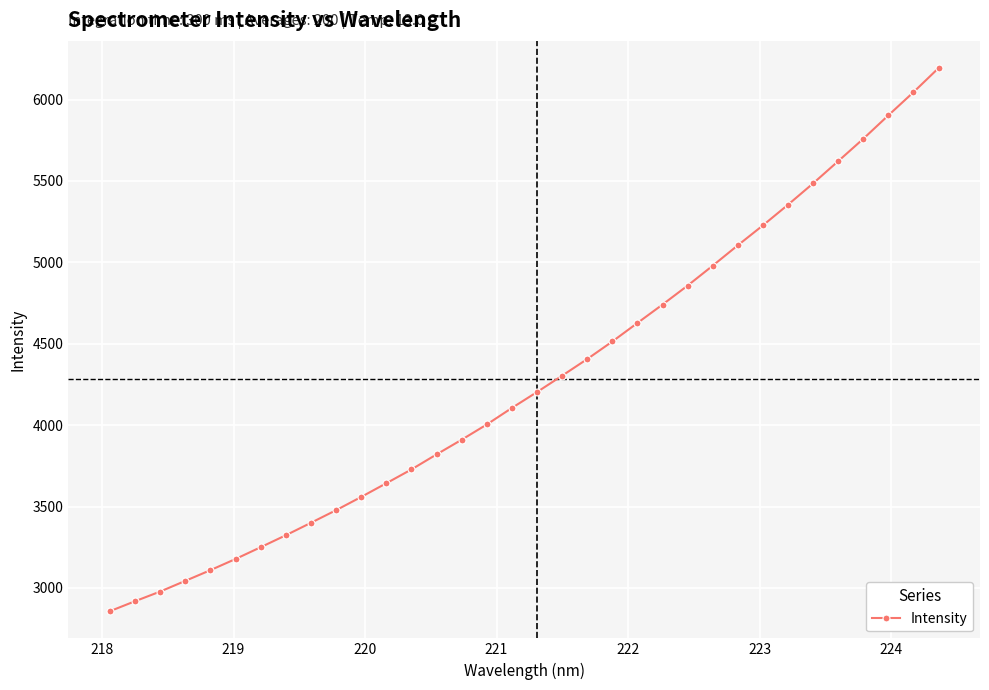

What is the sum of all values?

145640.0